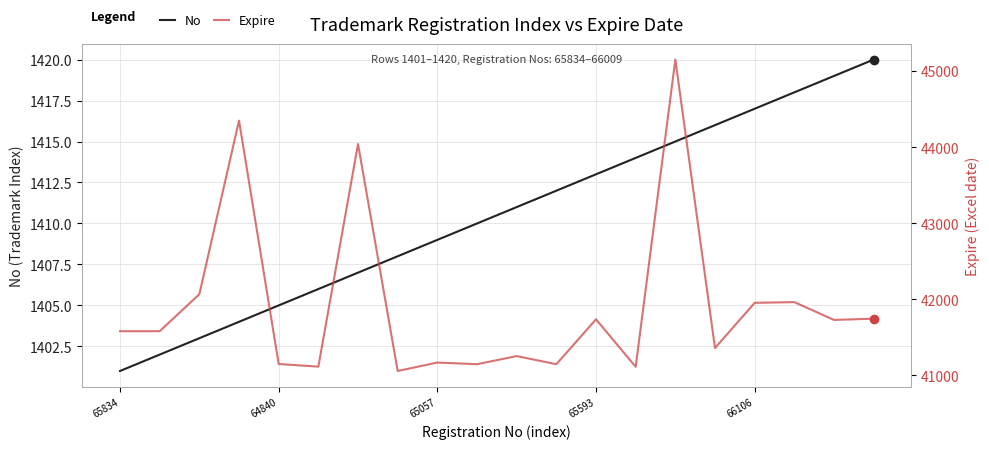

Between 7 and 18, which series saw the biggest shift?

Expire